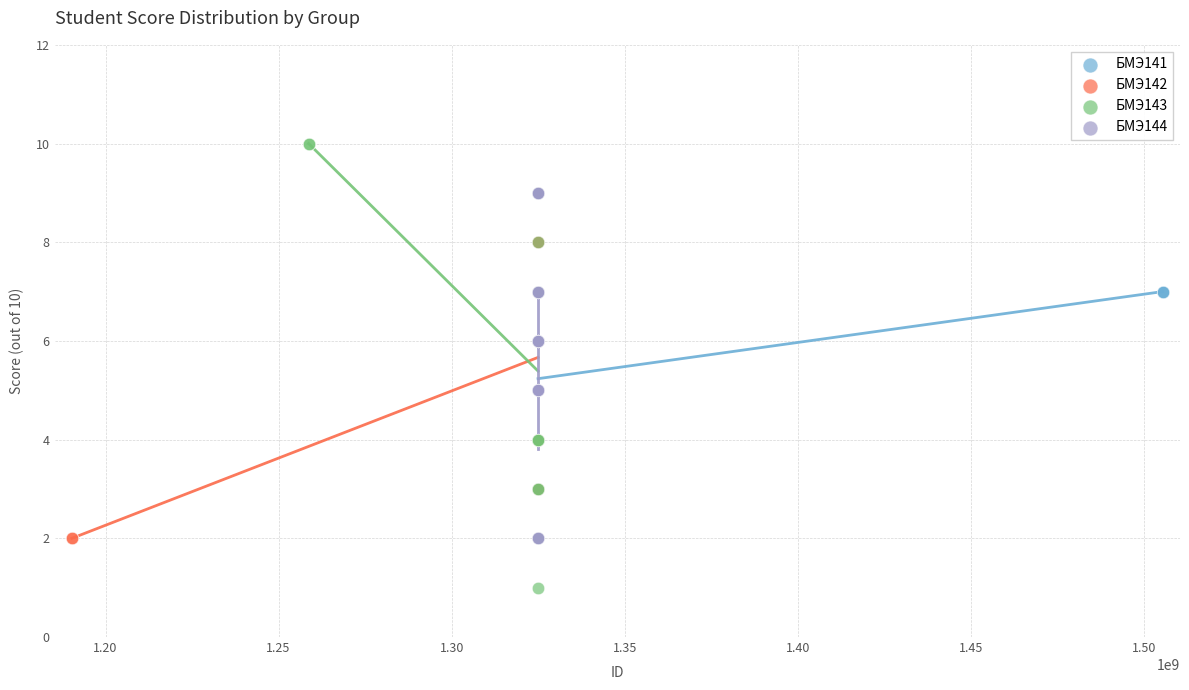

Which series has the widest spread of Y values?

БМЭ143